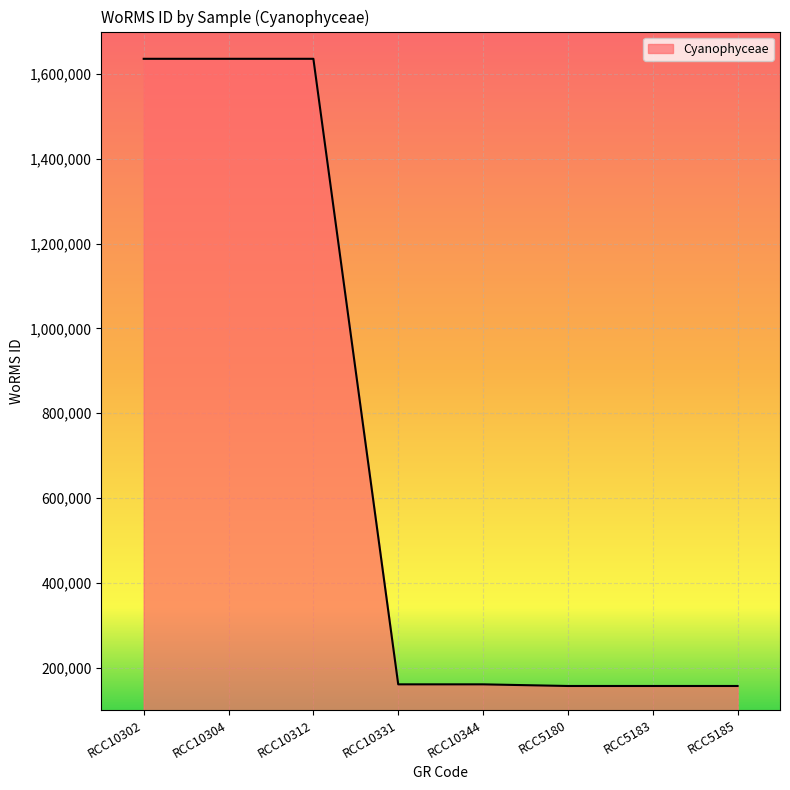

What is the maximum value shown in the chart?

1635734